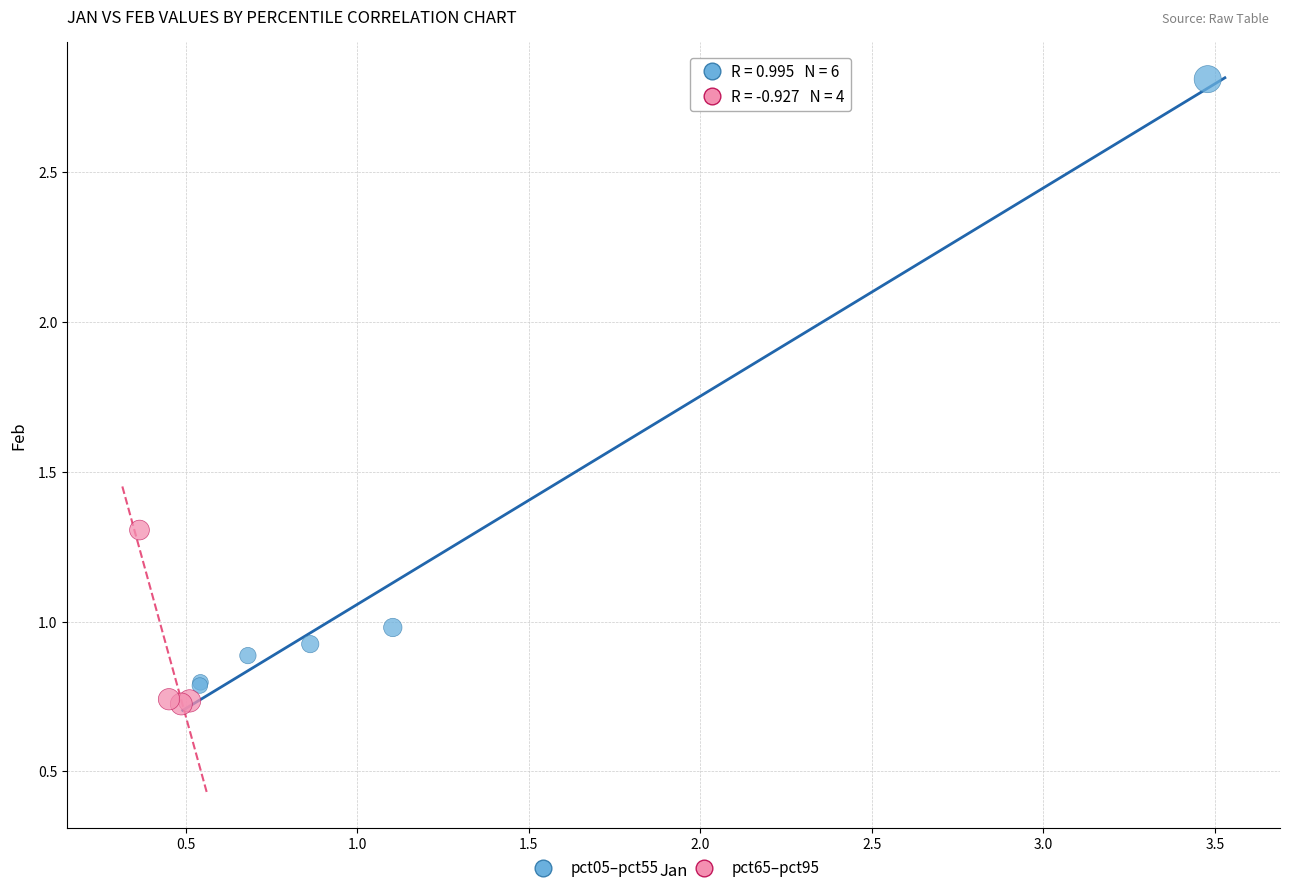

Which series reaches the minimum Y coordinate?

pct65–pct95